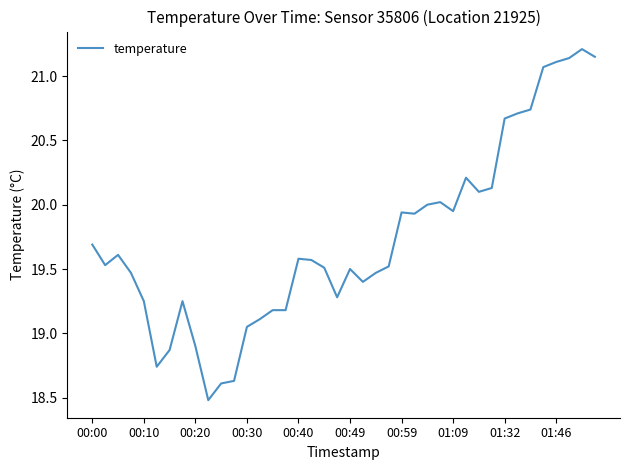

What is the minimum value shown in the chart?

18.5